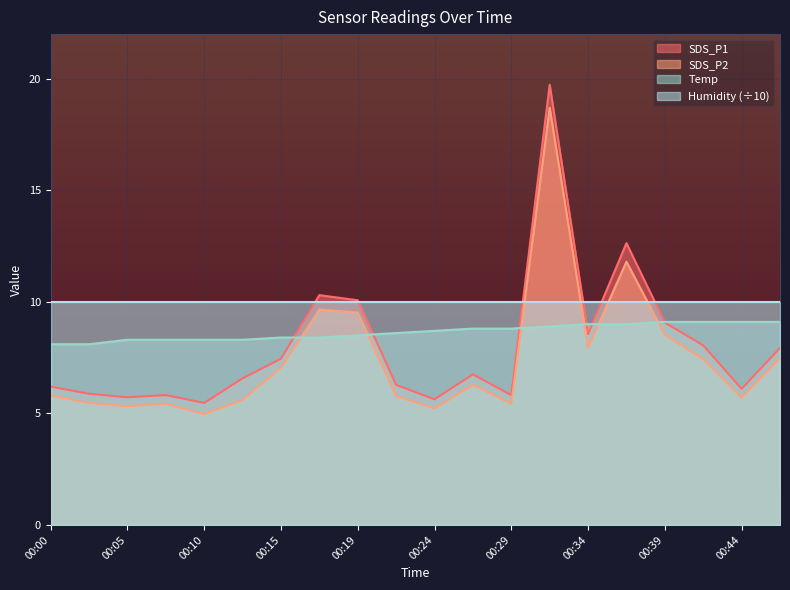

Which category has the highest value in the SDS_P2 series?

00:32